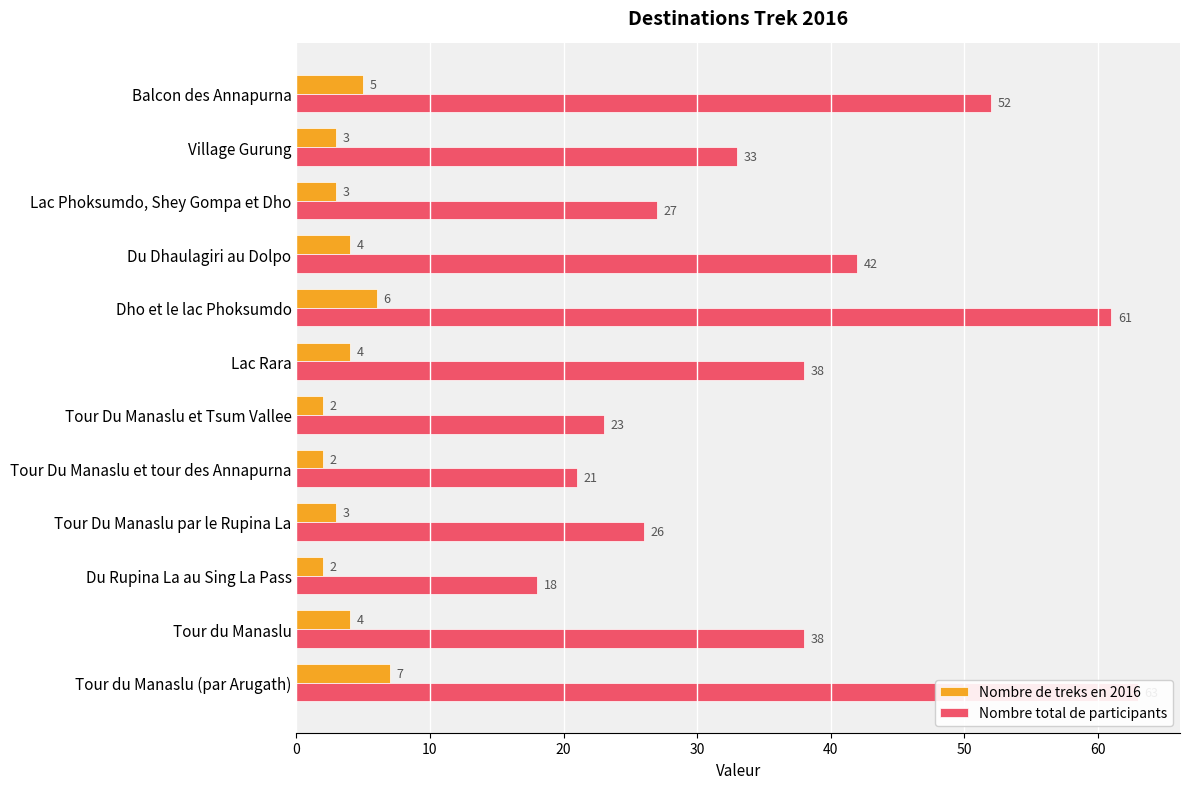

Which series changed the most between Tour du Manaslu (par Arugath) and Village Gurung?

Nombre total de participants